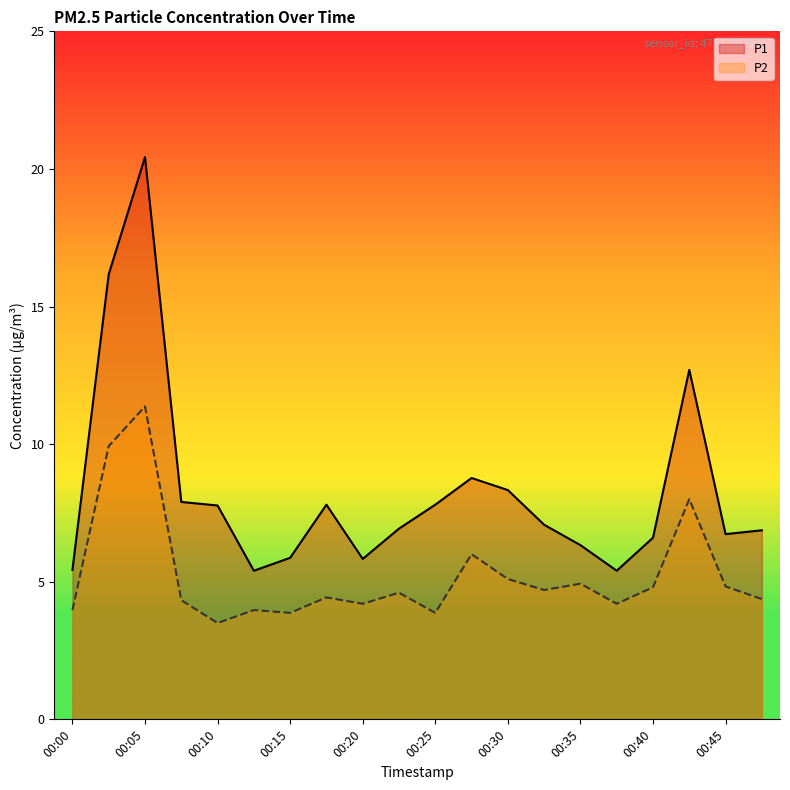

At how many categories does at least one series exceed 11?

3